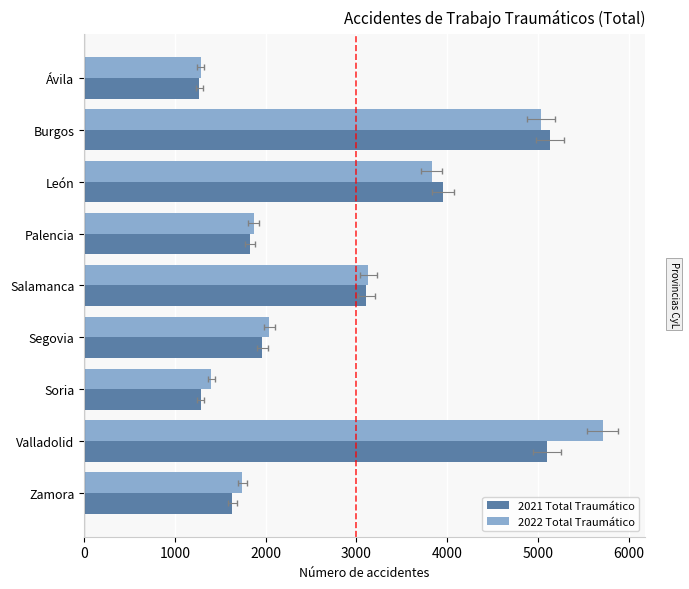

Rank the series by their average value, from lowest to highest.

2021 Total Traumático, 2022 Total Traumático